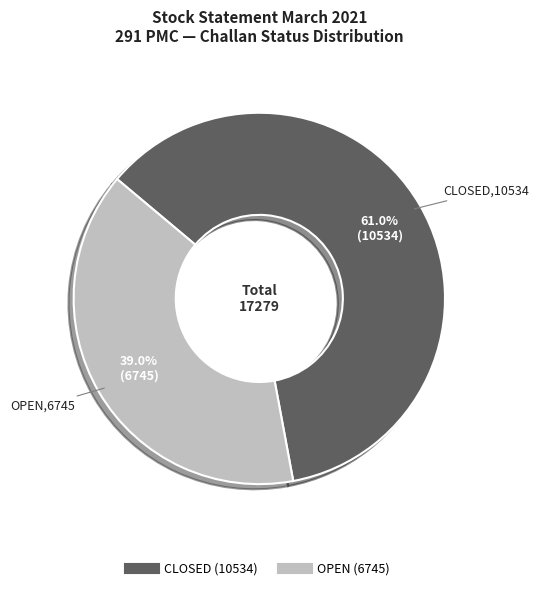

Does CLOSED account for over 50% of the chart?

Yes